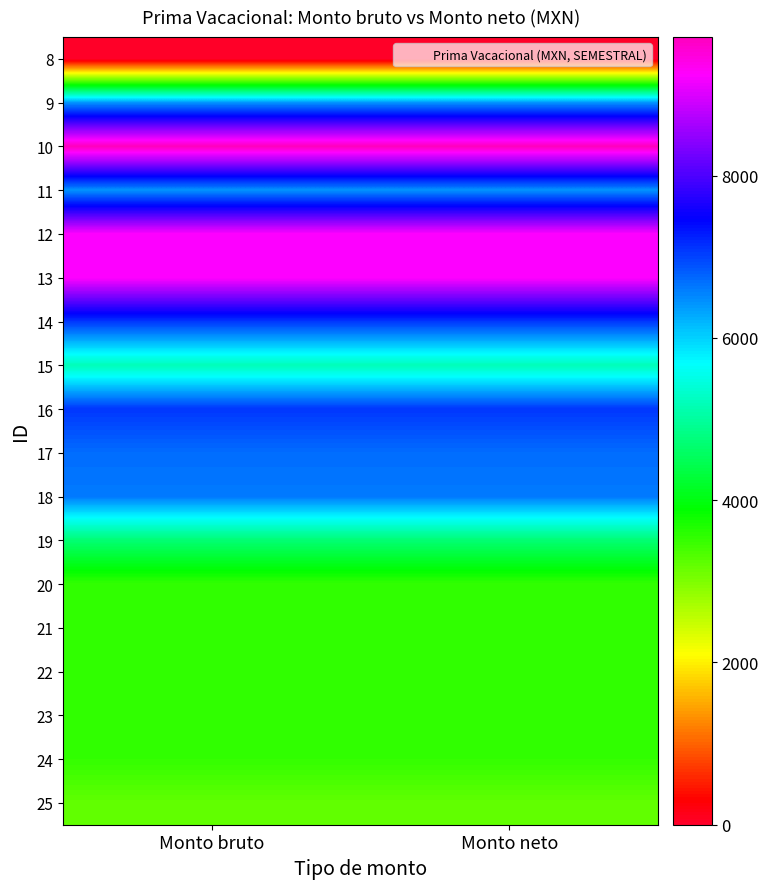

Reading right to left, what are all the values shown in this chart?

8: Monto neto=0.0	Monto bruto=0.0
9: Monto neto=6443.6	Monto bruto=6443.6
10: Monto neto=9706.0	Monto bruto=9706.0
11: Monto neto=6443.6	Monto bruto=6443.6
12: Monto neto=9243.8	Monto bruto=9243.8
13: Monto neto=9243.8	Monto bruto=9243.8
14: Monto neto=7088.0	Monto bruto=7088.0
15: Monto neto=5190.5	Monto bruto=5190.5
16: Monto neto=7088.0	Monto bruto=7088.0
17: Monto neto=6702.7	Monto bruto=6702.7
18: Monto neto=6611.9	Monto bruto=6611.9
19: Monto neto=4696.6	Monto bruto=4696.6
20: Monto neto=3528.3	Monto bruto=3528.3
21: Monto neto=3528.3	Monto bruto=3528.3
22: Monto neto=3528.3	Monto bruto=3528.3
23: Monto neto=3528.3	Monto bruto=3528.3
24: Monto neto=3528.3	Monto bruto=3528.3
25: Monto neto=3200.3	Monto bruto=3200.3